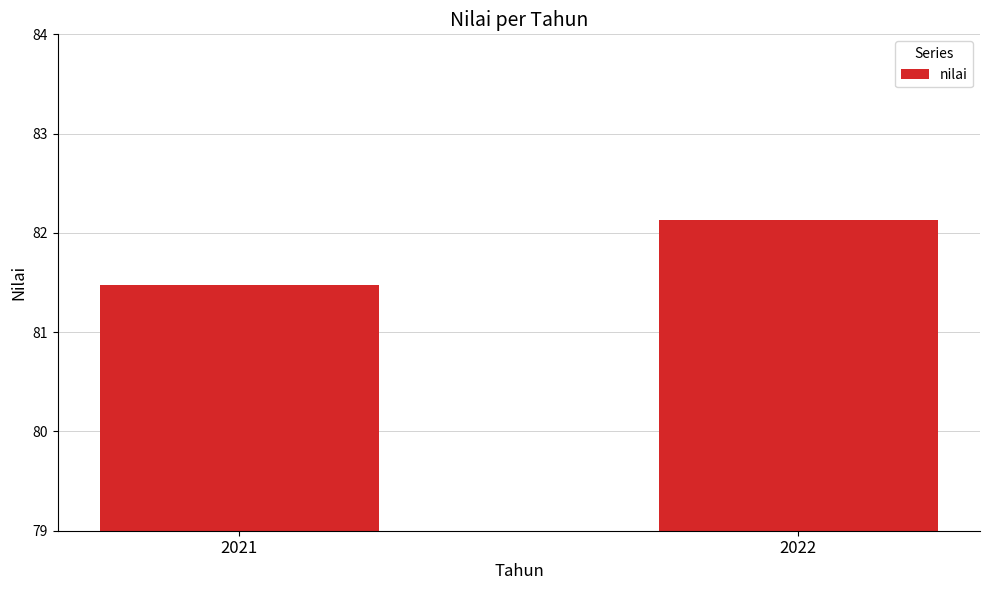

What is the value of the 1st bar from the left?

81.5